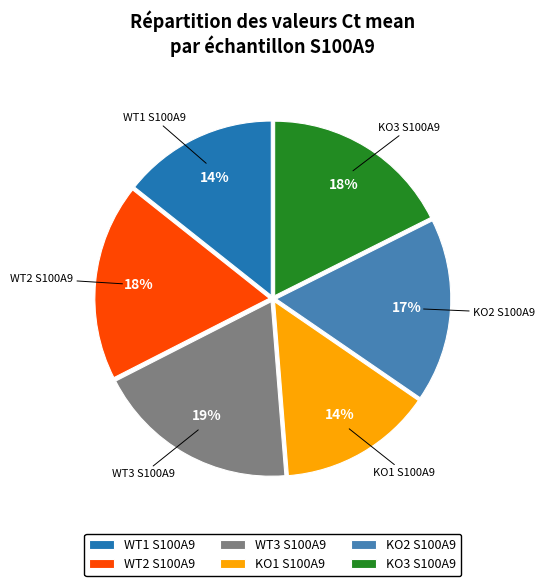

Which slice is the largest?

WT3 S100A9